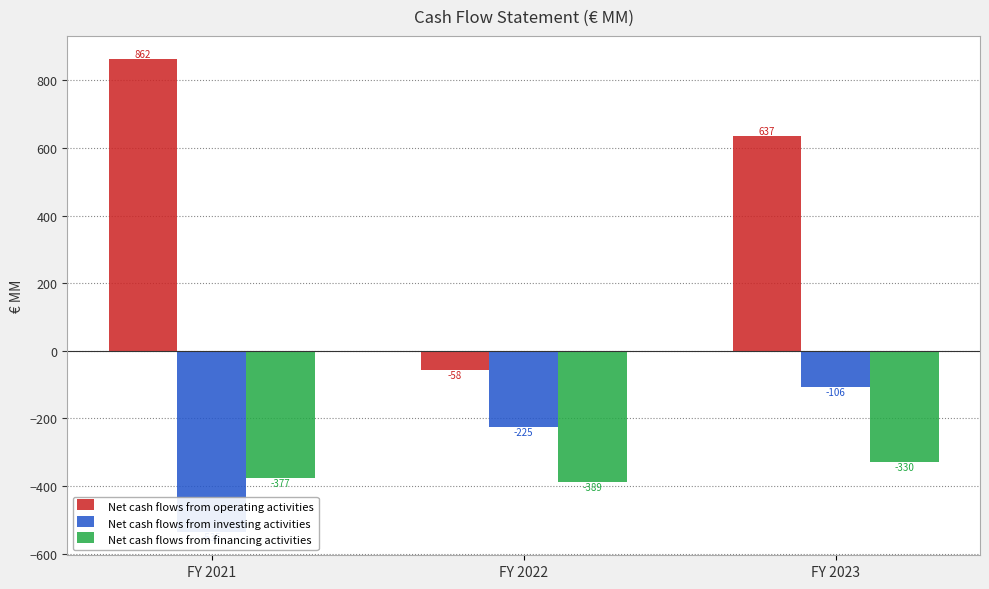

The value of Net cash flows from financing activities at FY 2022 is -389. True or false?

True